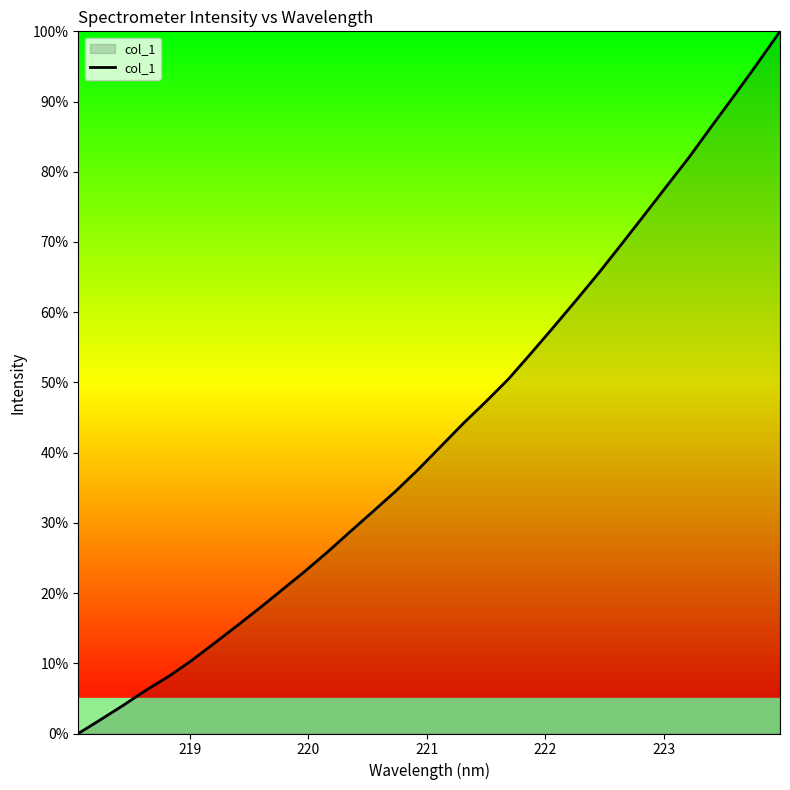

What is the greatest value displayed?

100.0